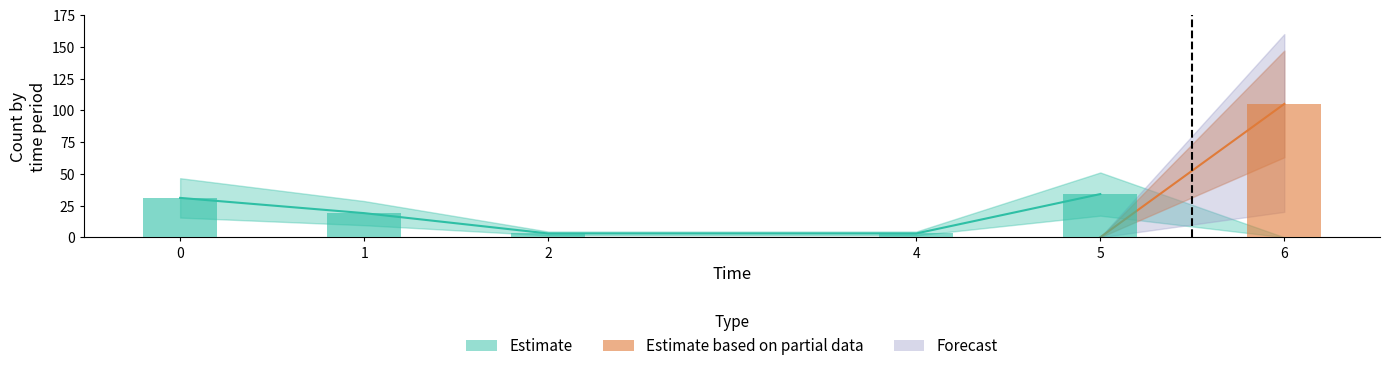

Which series has the widest spread of values?

Forecast